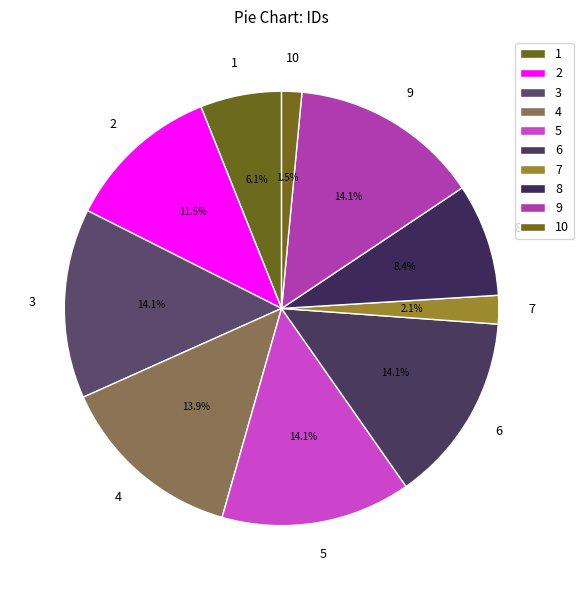

What is the smallest slice in the pie chart?

10